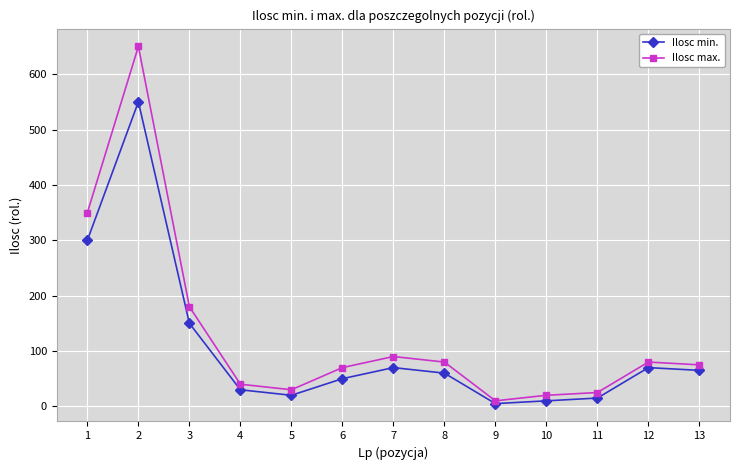

Count the number of categories in the chart.

13